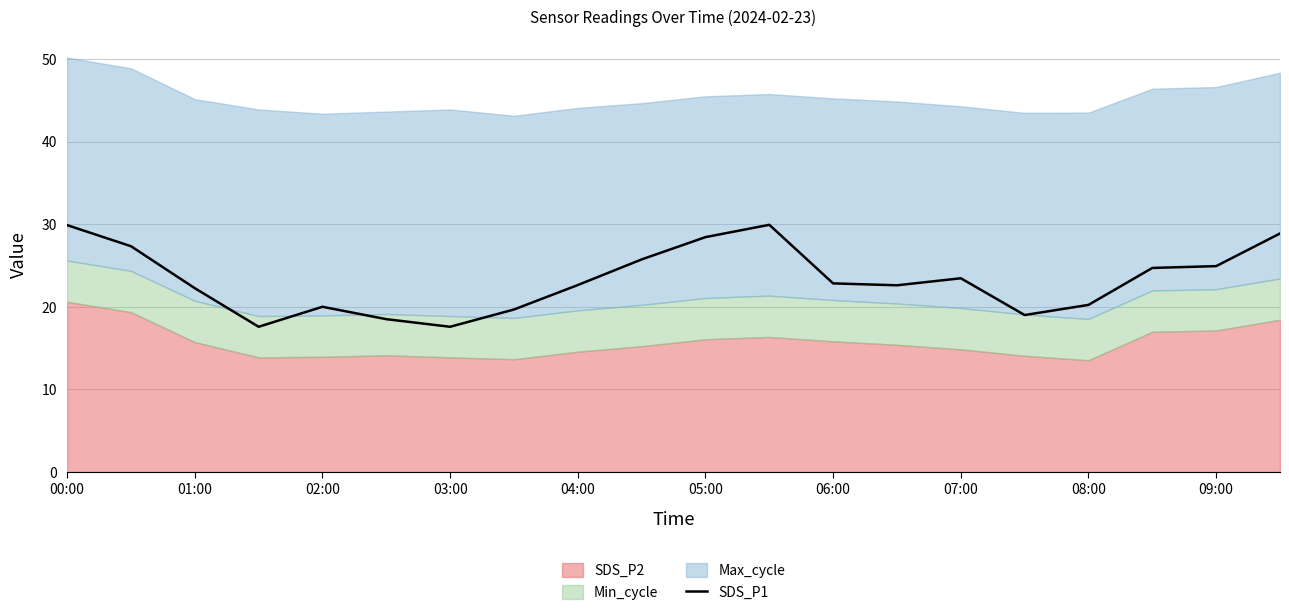

Does the chart display data point markers on the line(s)?

No